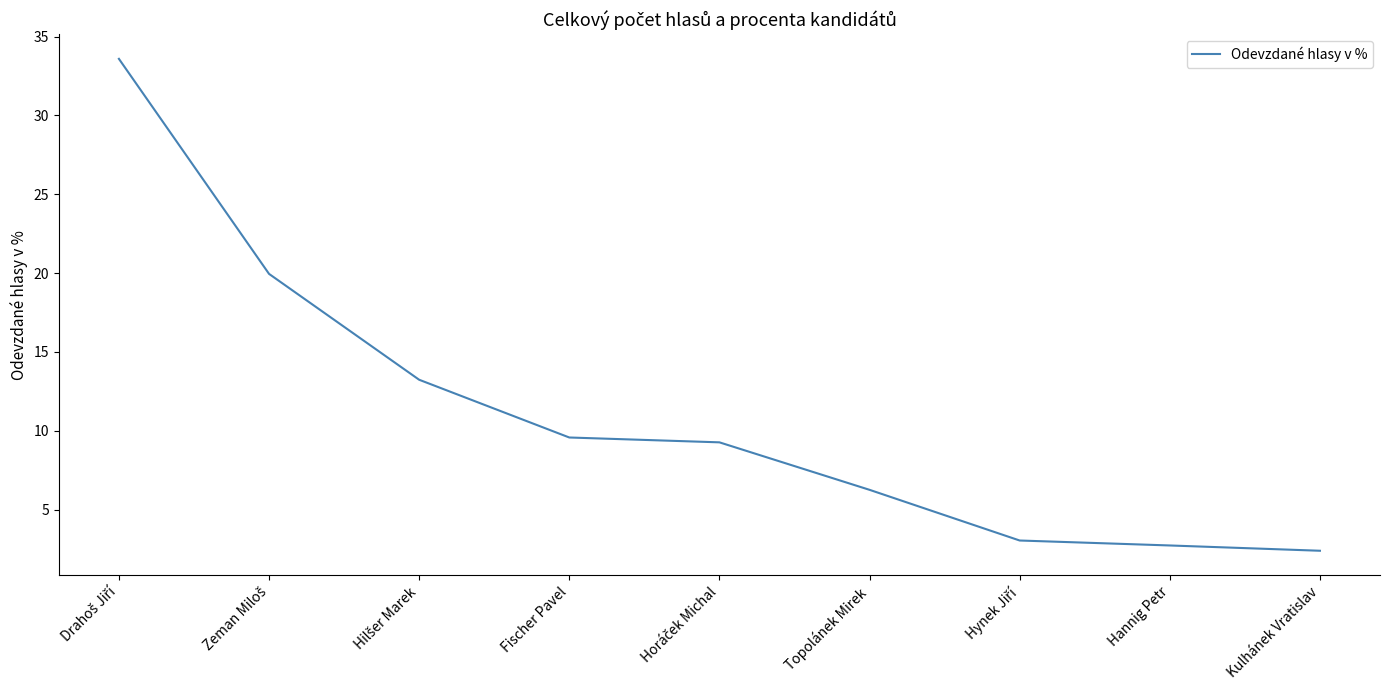

What is the approximate value at Topolánek Mirek?

6.3